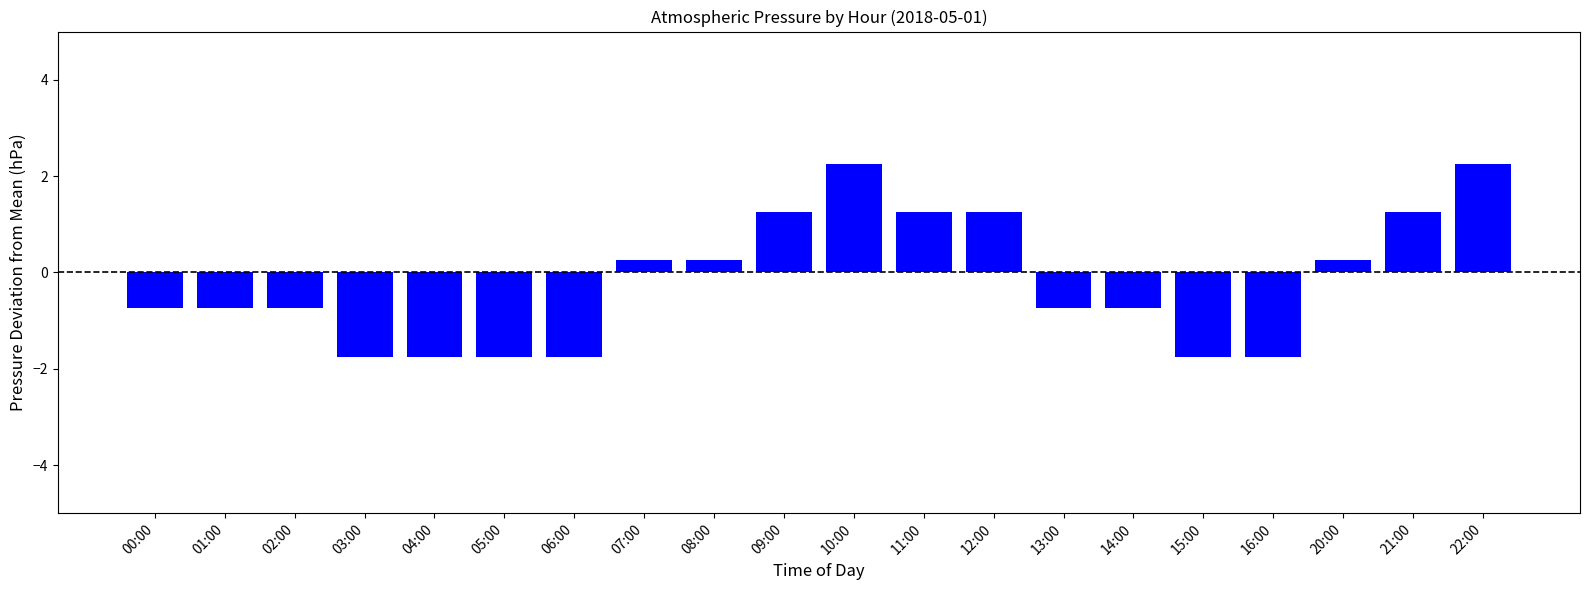

Is it true that the value at 22:00 is 2.2?

True